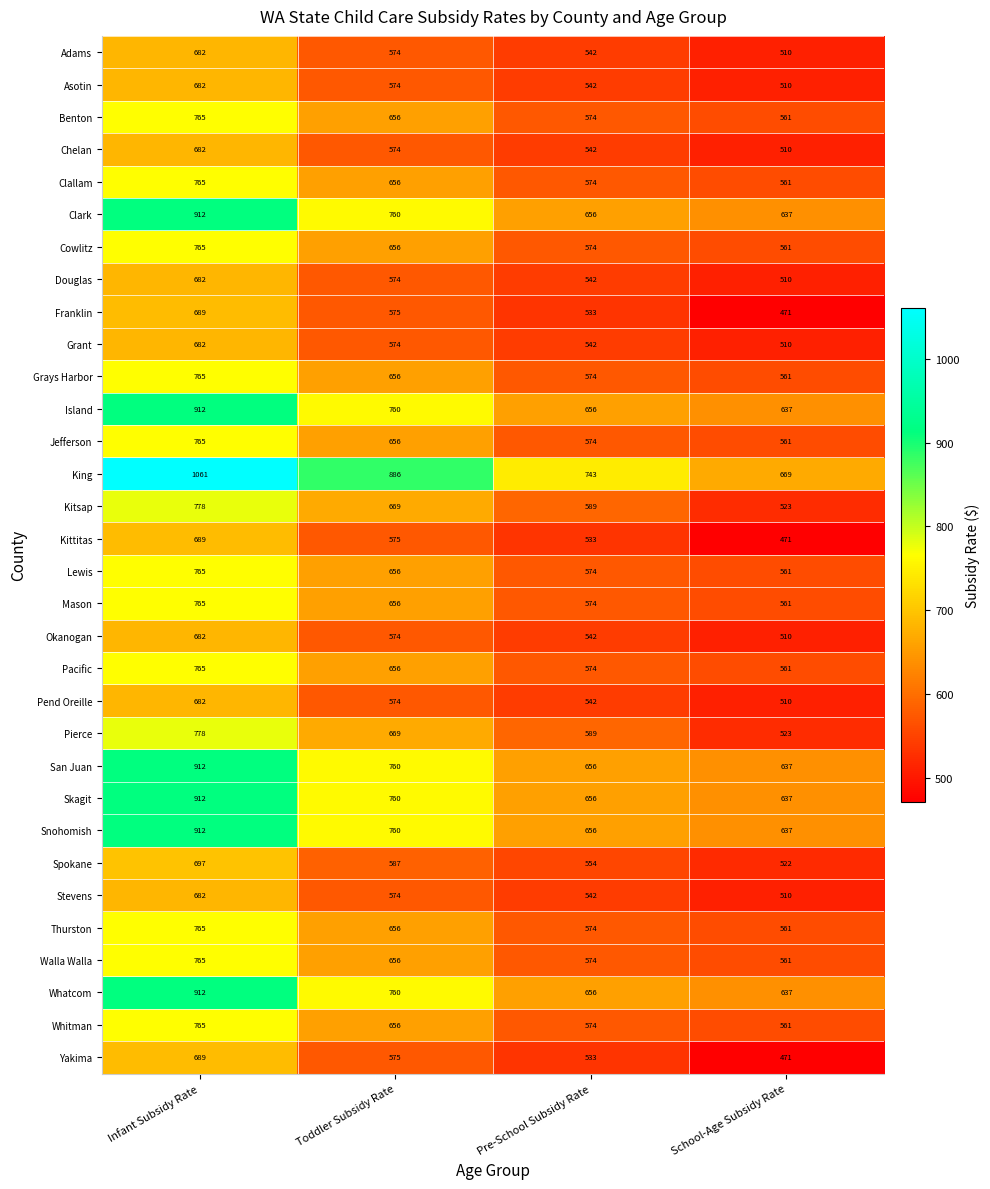

What is the total value across all series at Pre-School Subsidy Rate?

18656.8